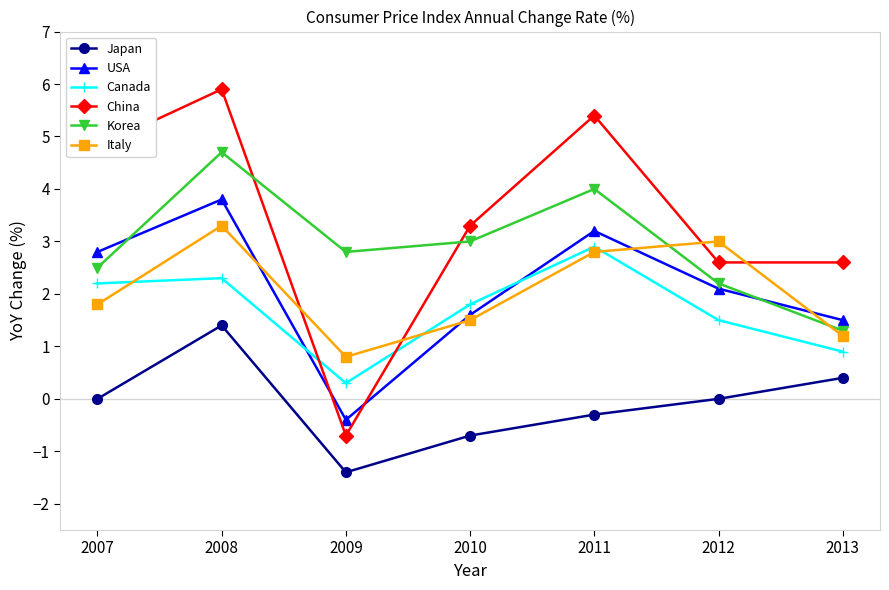

Reading left to right, extract all data points from this chart.

Japan: 0.0	1.4	-1.4	-0.7	-0.3	0.0	0.4
USA: 2.8	3.8	-0.4	1.6	3.2	2.1	1.5
Canada: 2.2	2.3	0.3	1.8	2.9	1.5	0.9
China: 4.8	5.9	-0.7	3.3	5.4	2.6	2.6
Korea: 2.5	4.7	2.8	3.0	4.0	2.2	1.3
Italy: 1.8	3.3	0.8	1.5	2.8	3.0	1.2